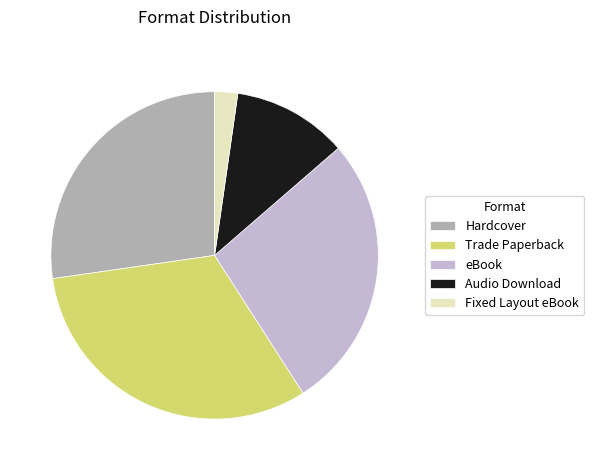

Between Audio Download and Hardcover, which is larger?

Hardcover